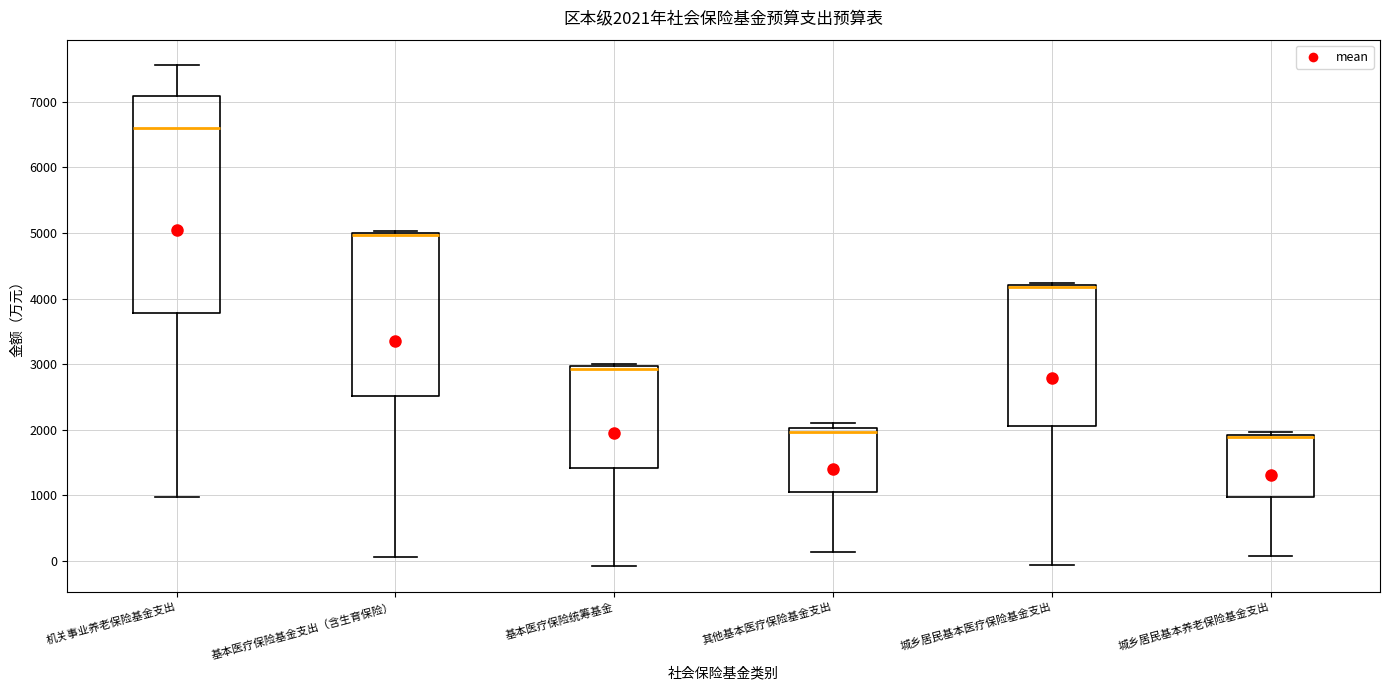

Which box is the tallest, from its lower edge to its upper edge?

机关事业养老保险基金支出